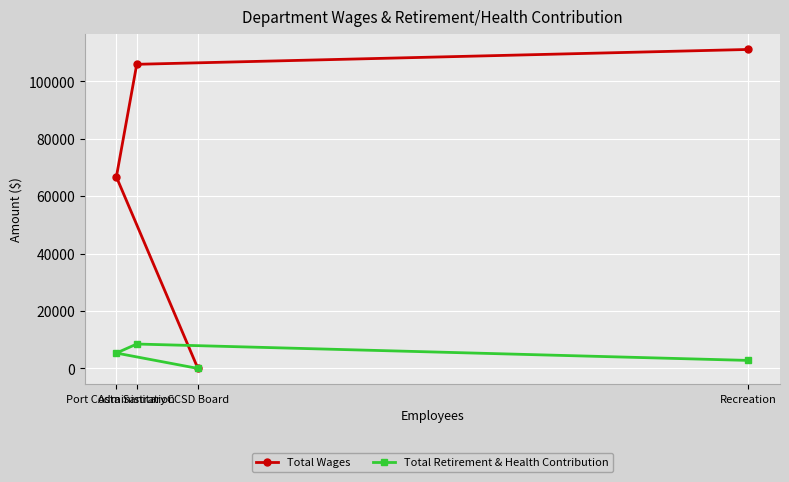

What is the difference between the maximum and second lowest values in the Total Wages series?

44401